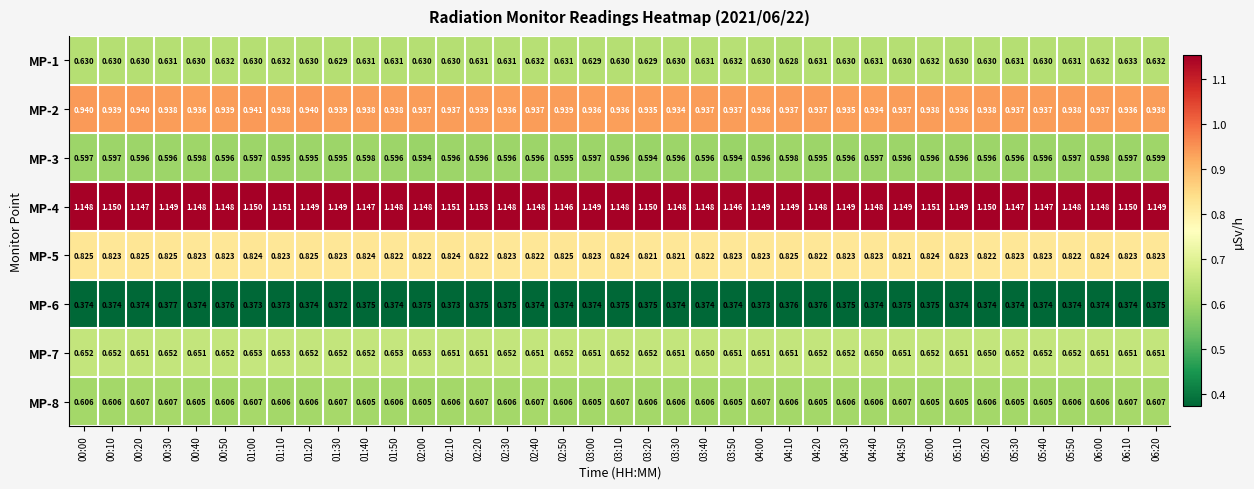

Is the value of MP-7 at 01:10 greater than the value of MP-2 at 02:50?

No